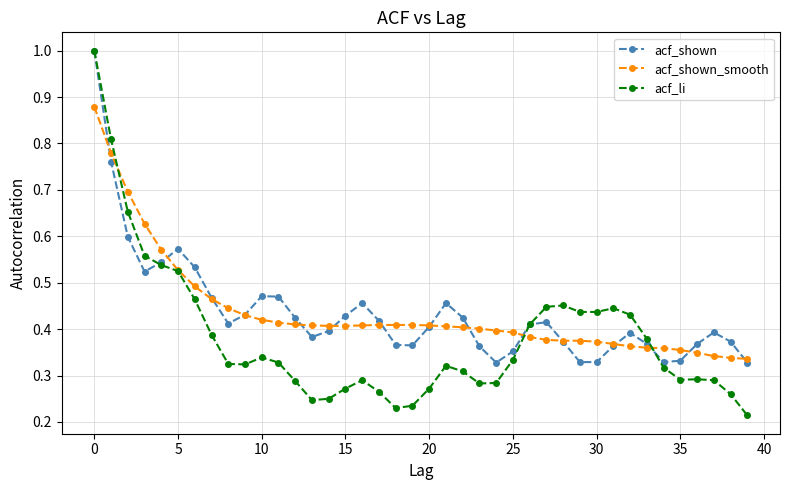

Which series has the largest range (max minus min)?

acf_li